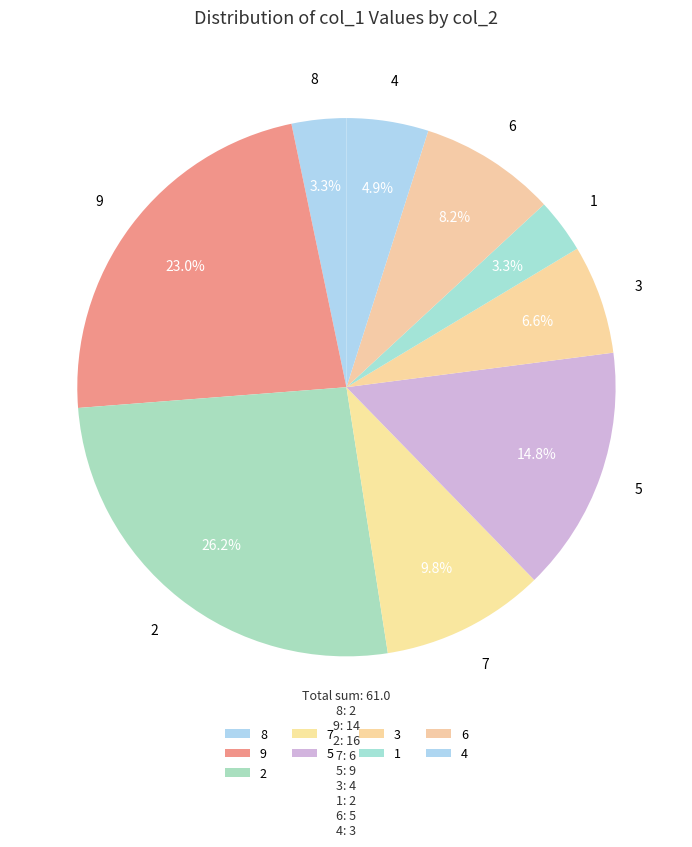

To the nearest percent, what percentage of the pie is 2?

26%